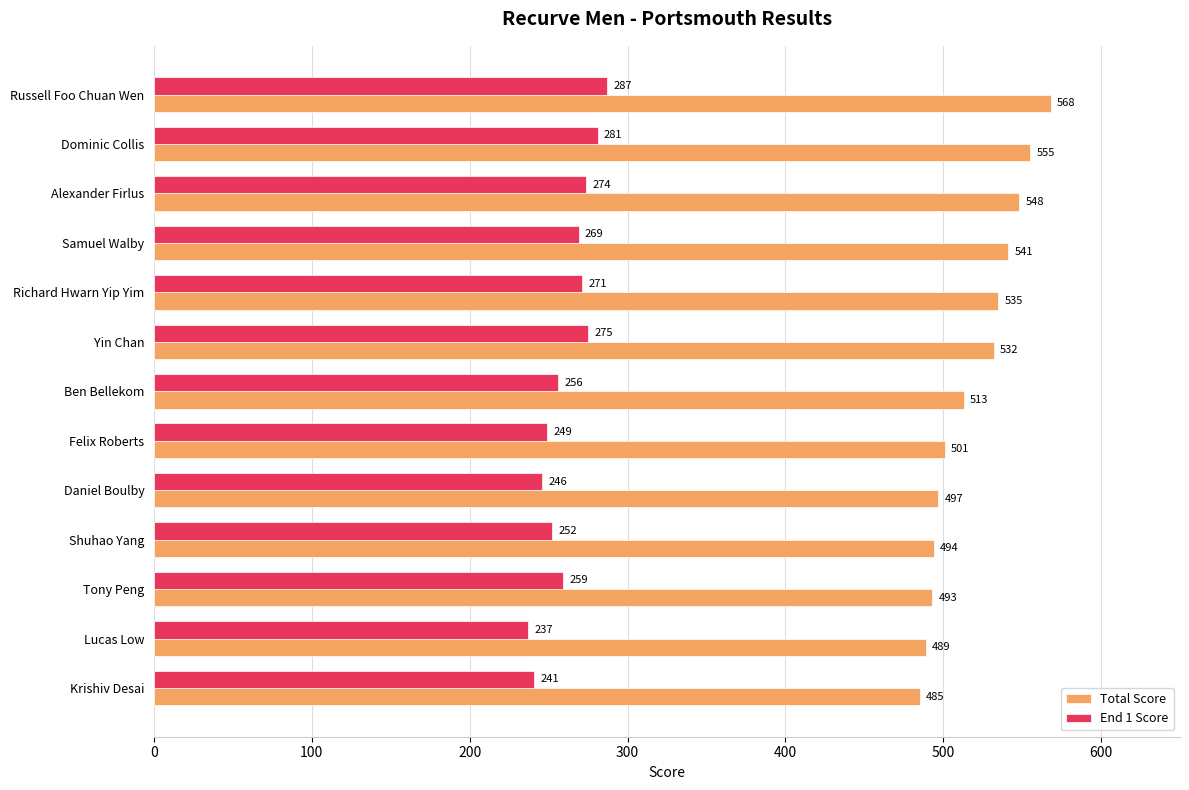

At which label does End 1 Score reach its minimum?

Lucas Low